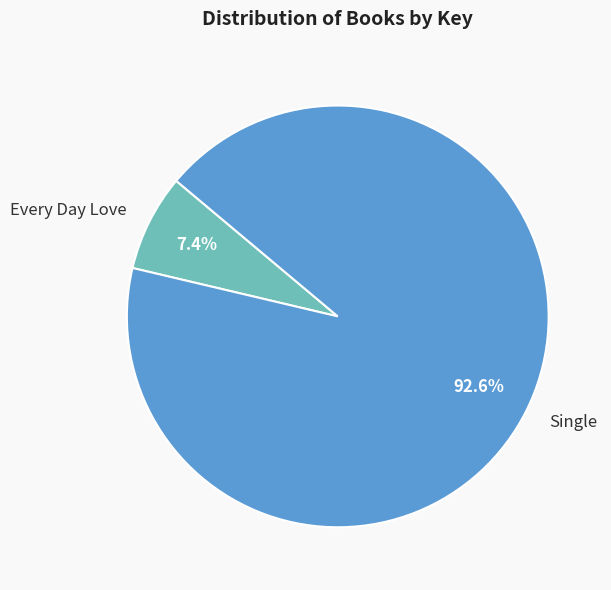

What is the ratio of the value at Single to the value at Every Day Love?

12.5